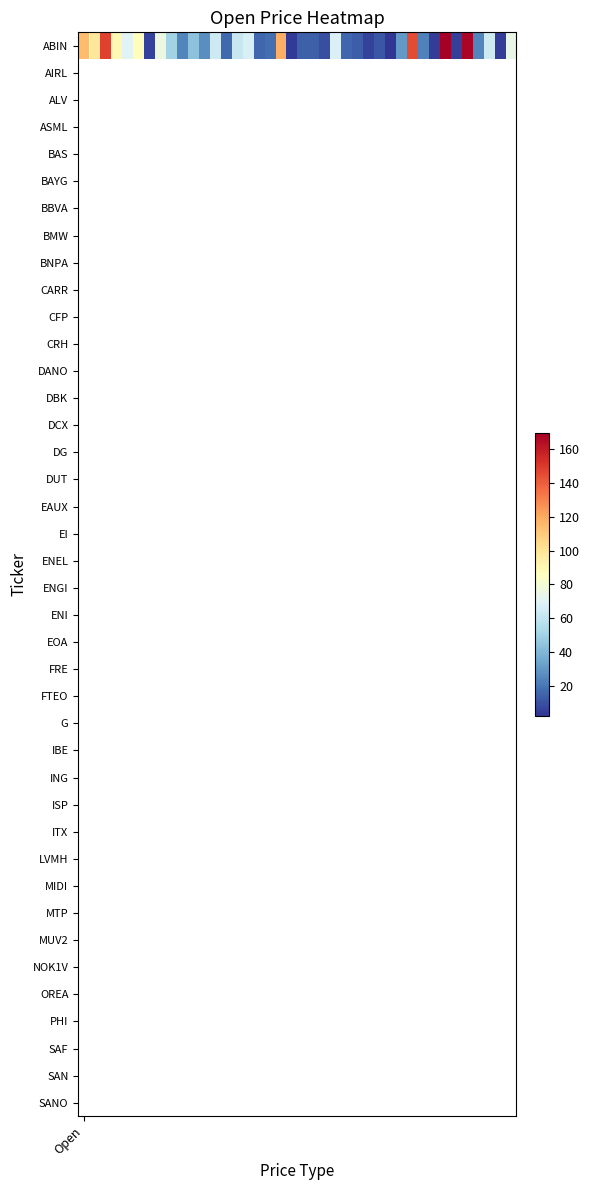

What is the sum of all values?

2065.3